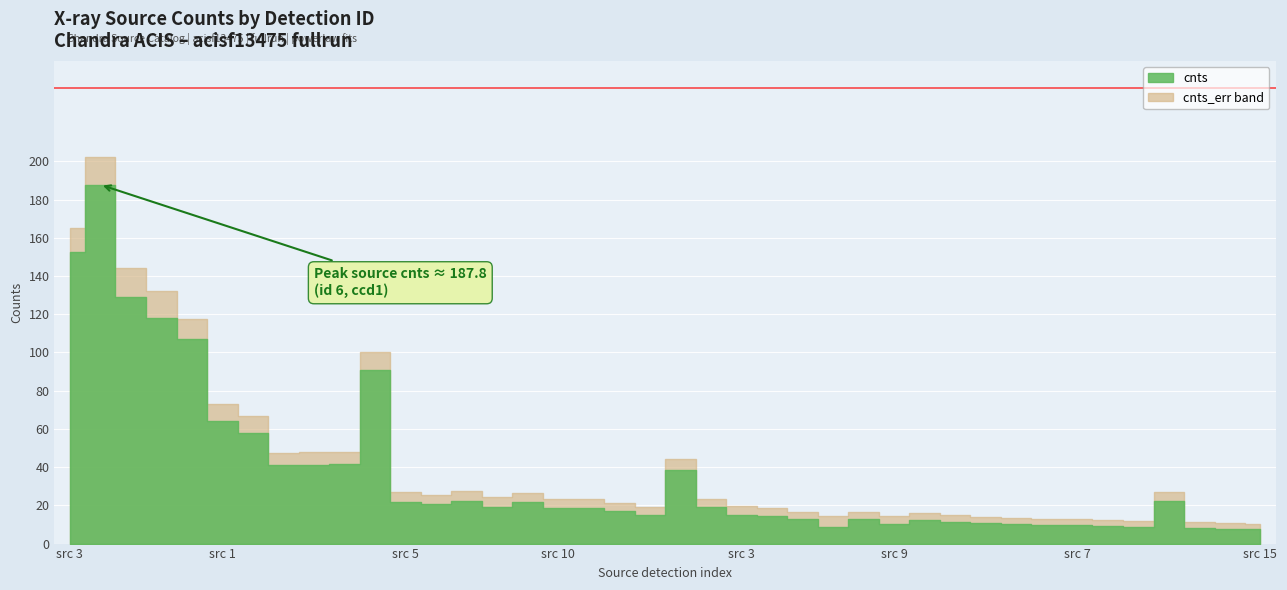

At 2, list the series in order from smallest to largest.

cnts_err, cnts